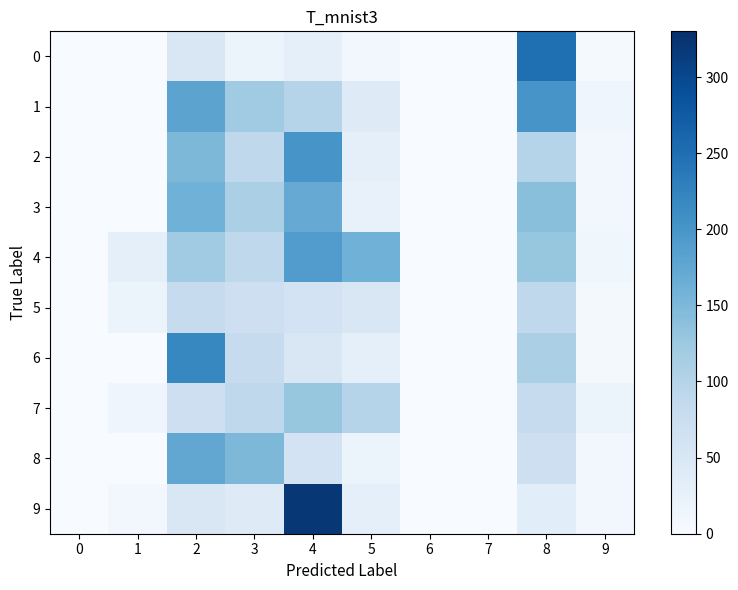

Between 3 and 0, which is larger?

3